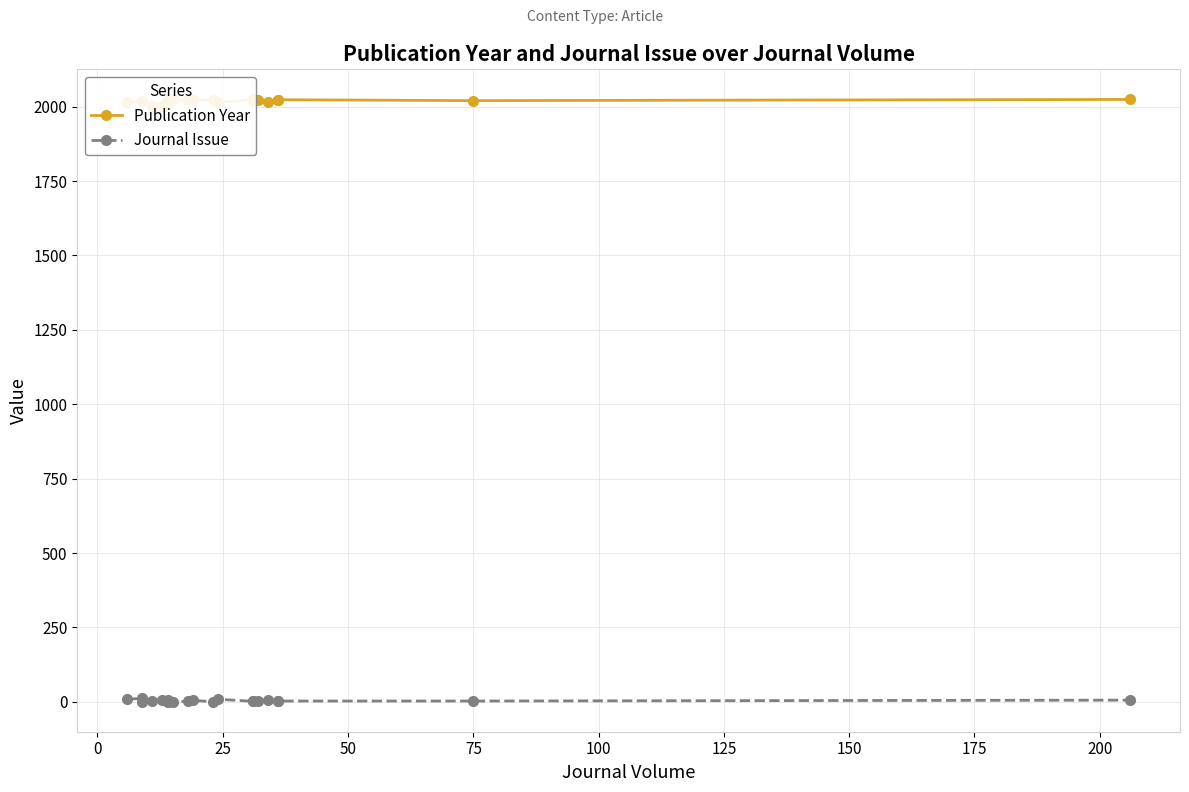

Reading left to right, what are all the values shown in this chart?

Publication Year: 2015	2018	2019	2001	2003	2023	2004	2023	2024	2022	2023	2022	2014	2024	2018	2022	2015	2023	2023	2020	2024
Journal Issue: 9	12	1	2	5	1	1	5	1	2	5	1	9	2	3	4	6	3	3	3	6